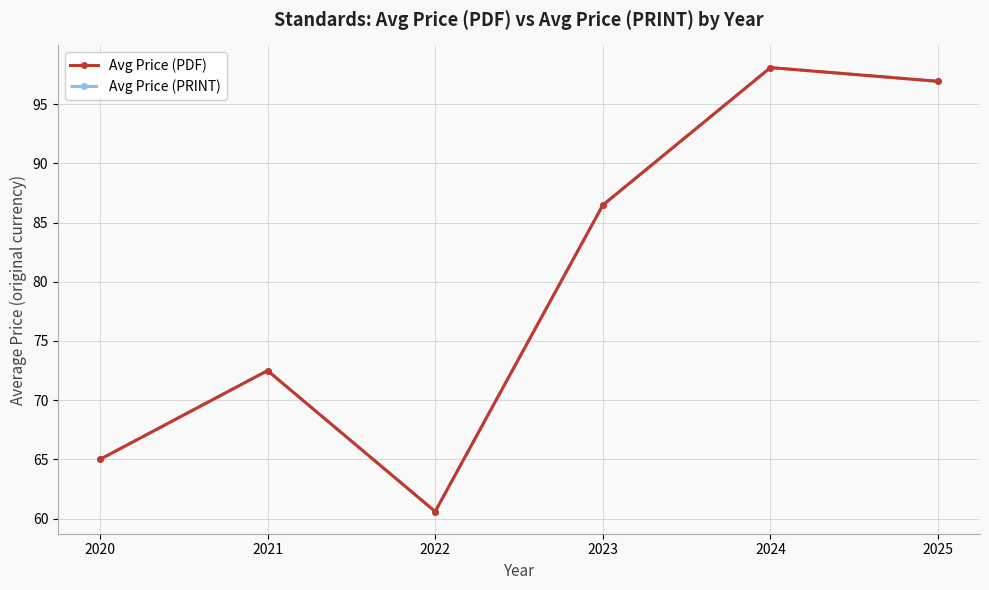

The value of Avg Price (PRINT) at 2020 is 31.7. True or false?

False